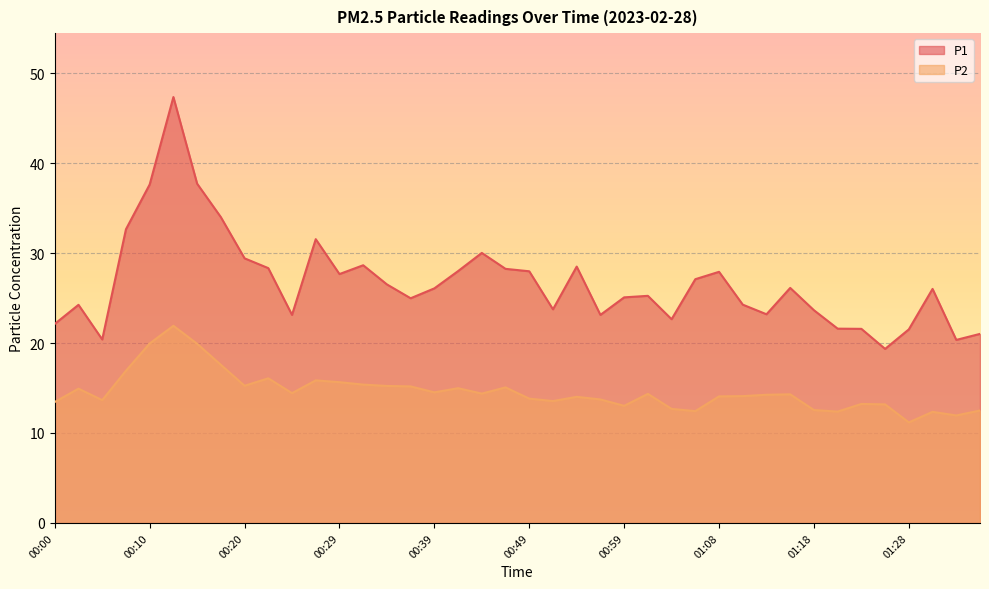

Reading left to right, extract all data points from this chart.

P1: 22.1	24.2	20.4	32.6	37.6	47.4	37.7	34.0	29.4	28.3	23.1	31.6	27.7	28.6	26.5	25.0	26.1	28.0	30.0	28.2	28.0	23.8	28.5	23.1	25.1	25.2	22.6	27.1	27.9	24.3	23.2	26.1	23.6	21.6	21.6	19.4	21.5	26.0	20.4	21.0
P2: 13.4	14.9	13.7	16.9	19.9	21.9	19.9	17.6	15.2	16.1	14.4	15.8	15.7	15.4	15.2	15.2	14.5	15.0	14.4	15.1	13.8	13.6	14.0	13.7	13.0	14.3	12.7	12.4	14.1	14.1	14.2	14.3	12.6	12.4	13.2	13.2	11.2	12.3	11.9	12.5